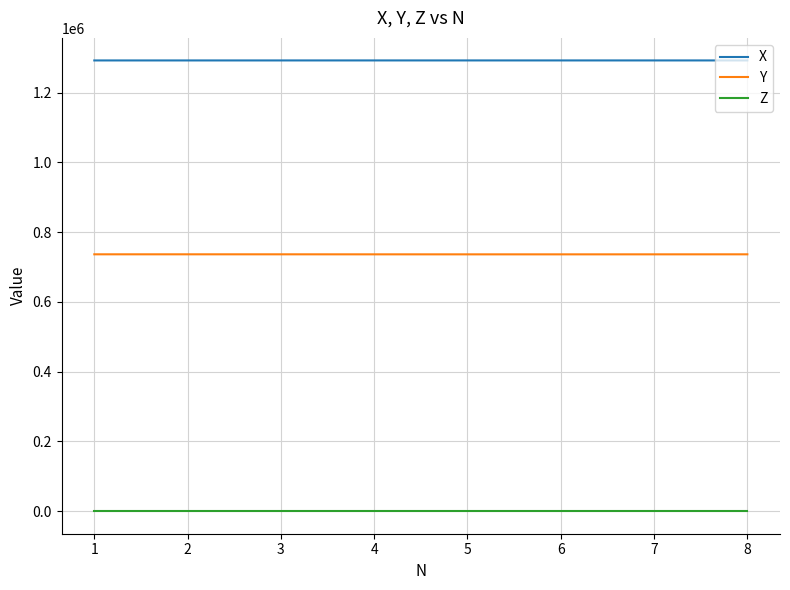

How many lines are shown in the chart?

3